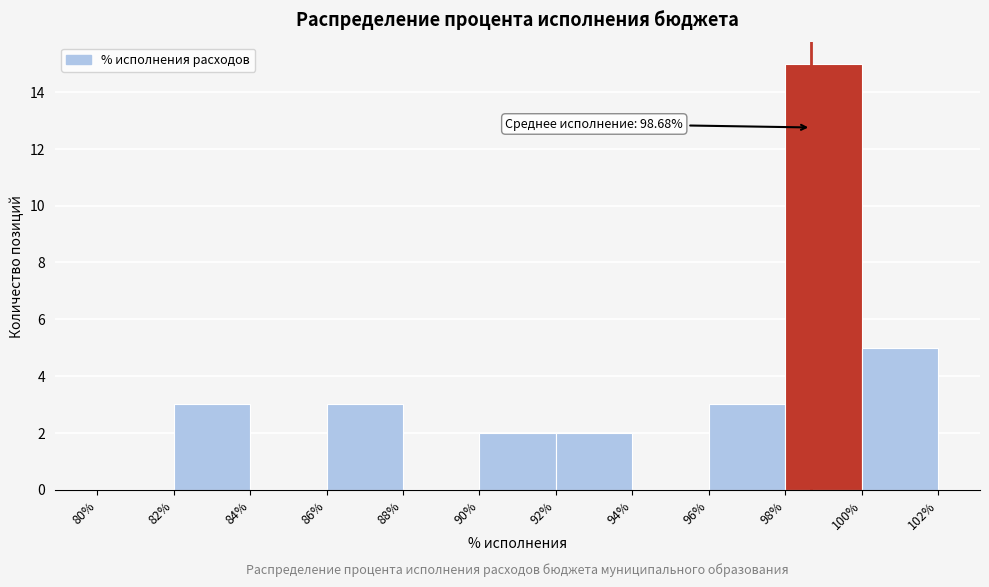

Which range on the x-axis has the tallest bar?

98% to 100%